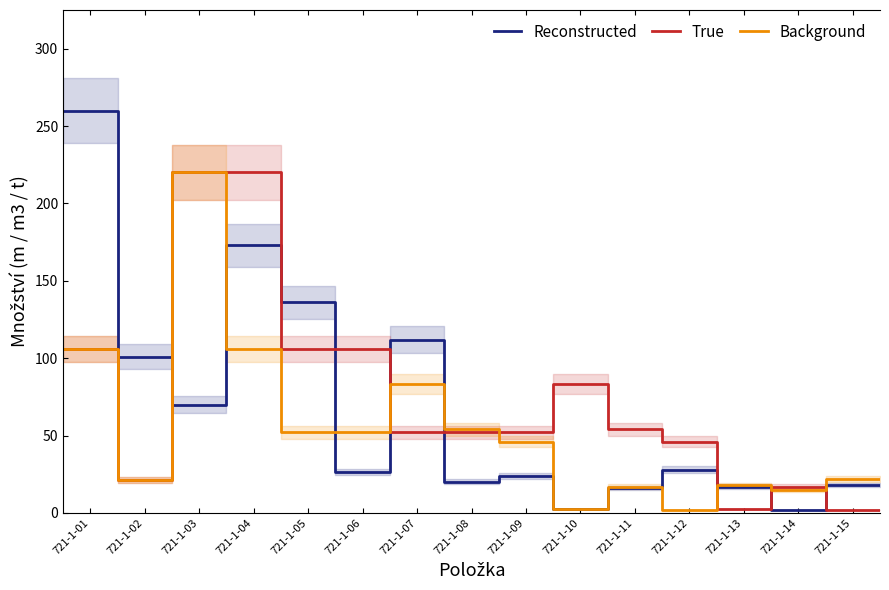

Does the chart display data point markers on the line(s)?

No